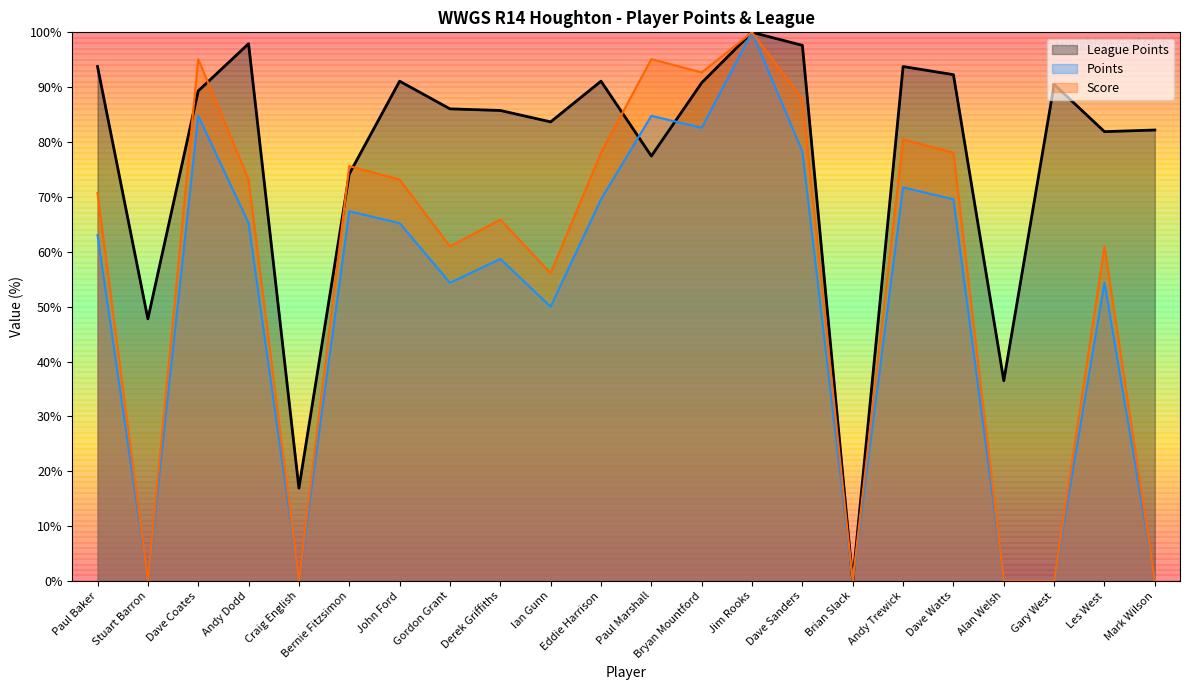

At how many categories does at least one series exceed 78?

17